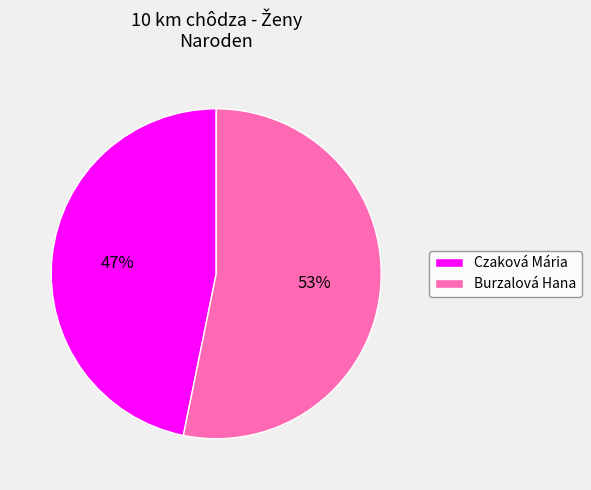

Combined, do Burzalová Hana and Czaková Mária account for over 50%?

Yes